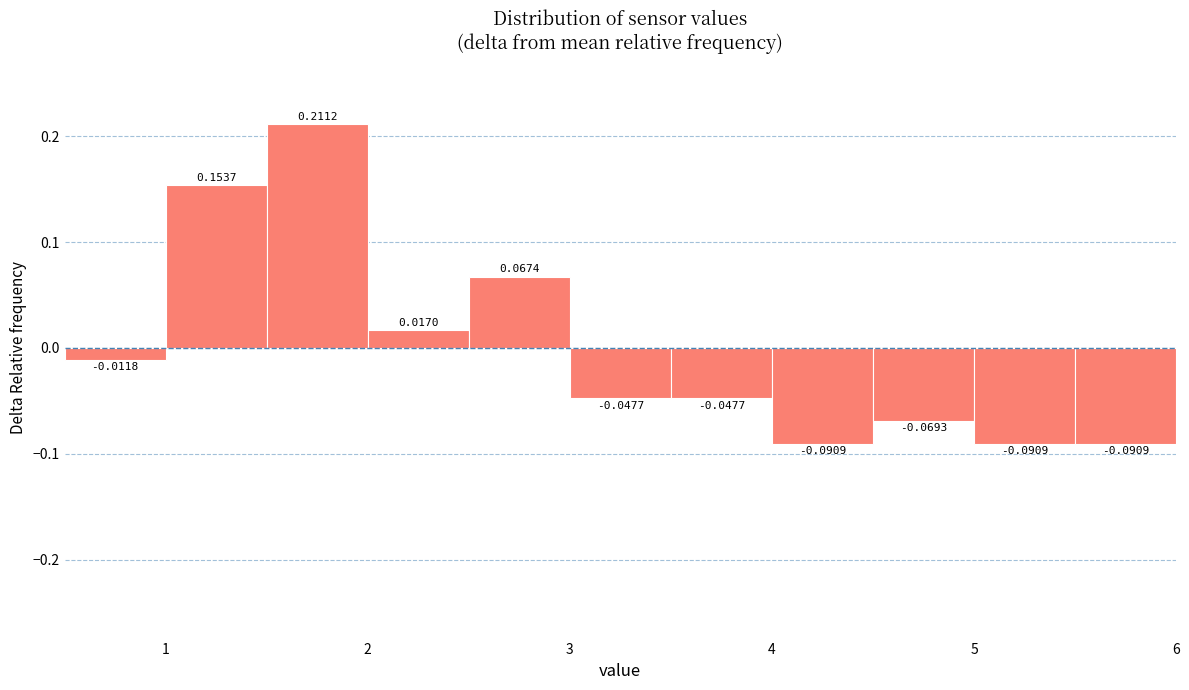

Over which range of the x-axis is the bar tallest?

1.5 to 2.0